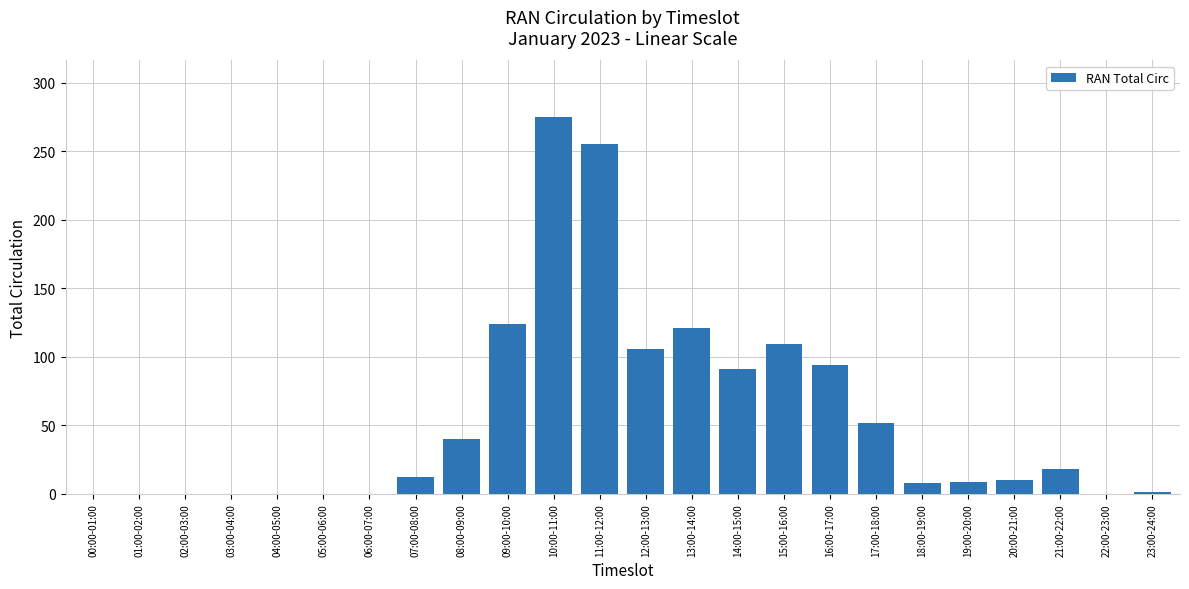

Between 11:00-12:00 and 02:00-03:00, which is larger?

11:00-12:00